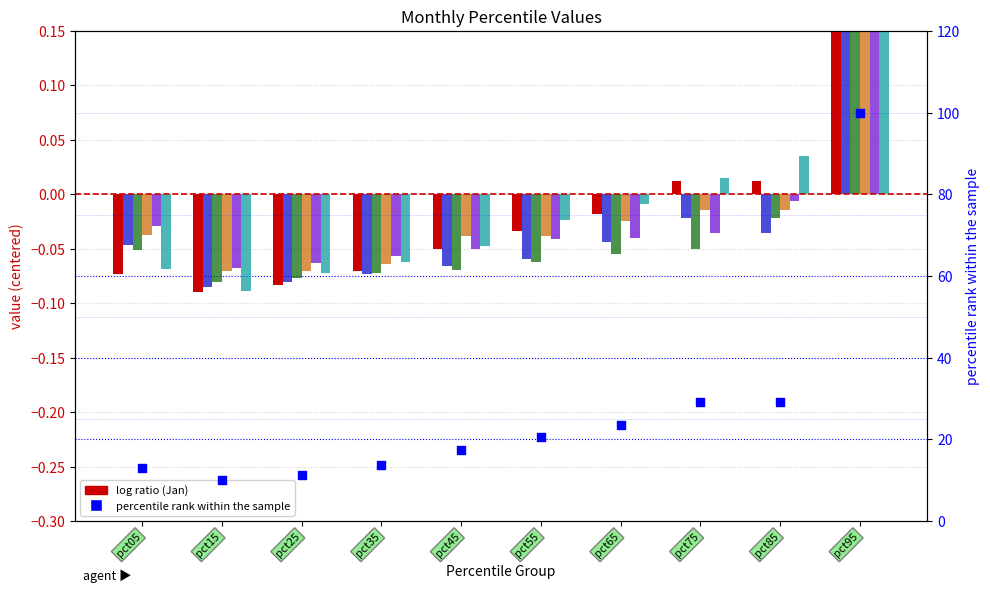

Which series contains the highest Y value?

Mar